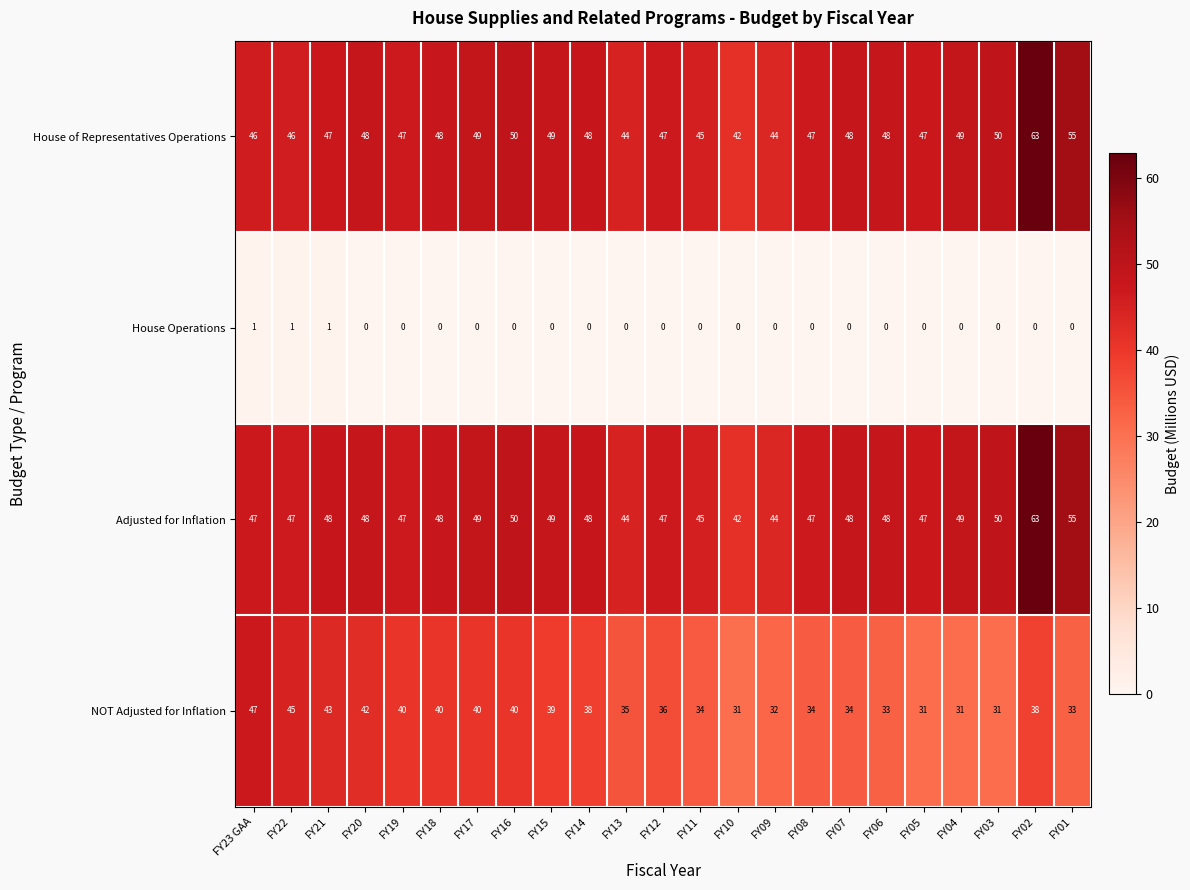

The House Operations series shows 0 at FY18. True or false?

True